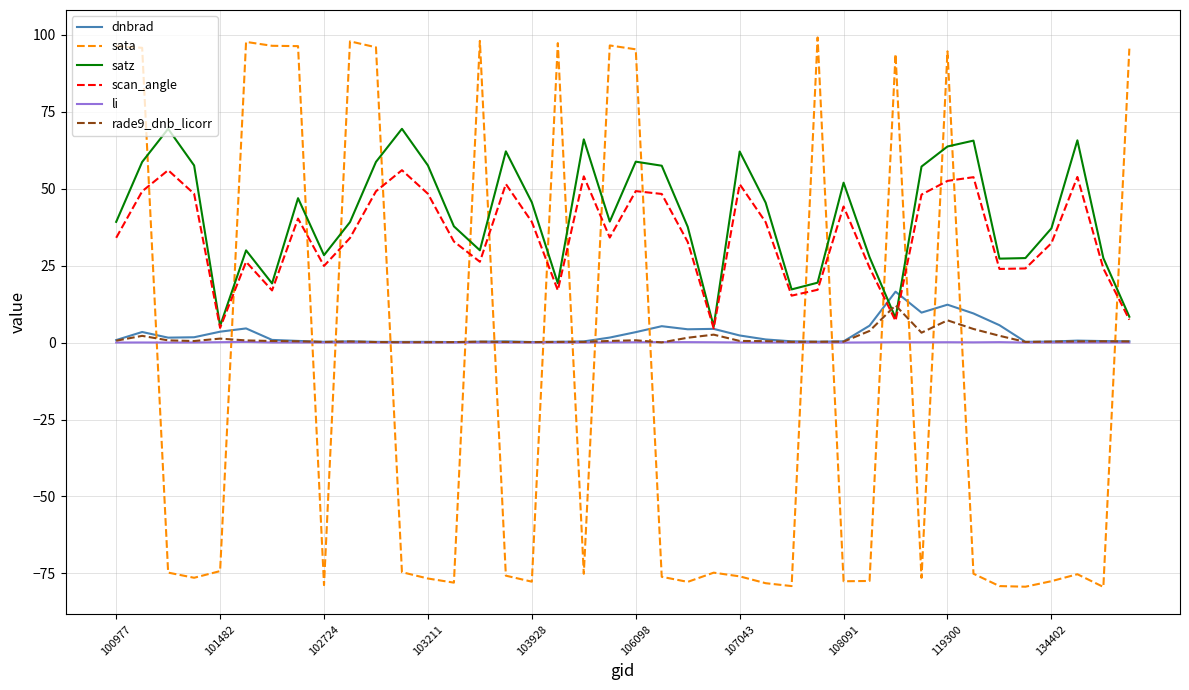

How many times do sata and li cross each other?

18